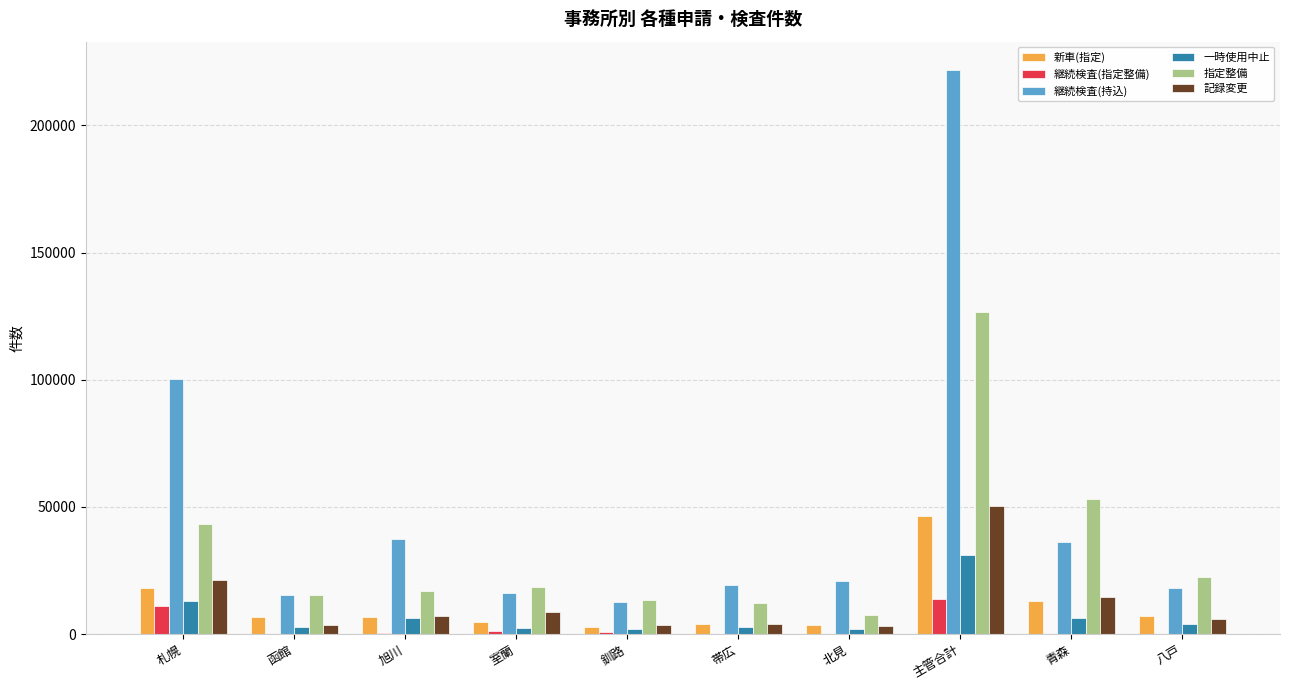

True or false: 継続検査(持込) has a value of 20861 at 北見.

True